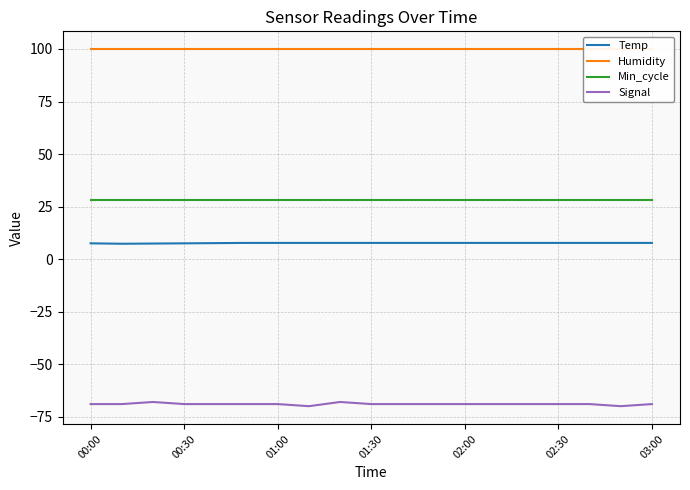

True or false: Temp and Min_cycle intersect in this chart.

False